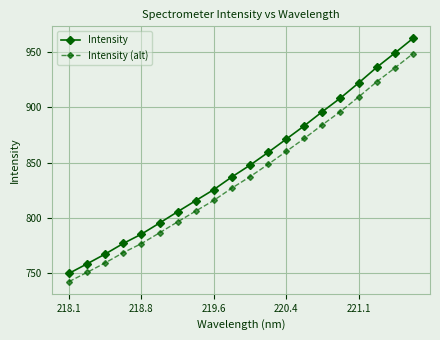

How many lines are shown in the chart?

2